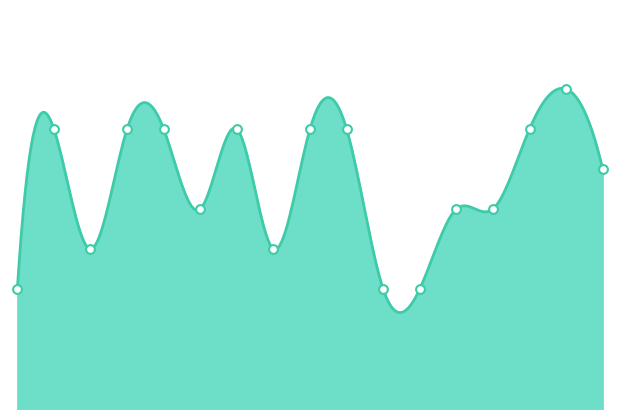

What is the change in value from 2013-03-09 to 2013-03-18?

+2